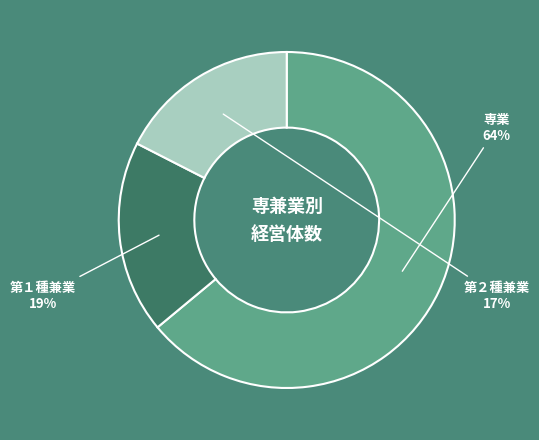

How many slices are in this pie chart?

3